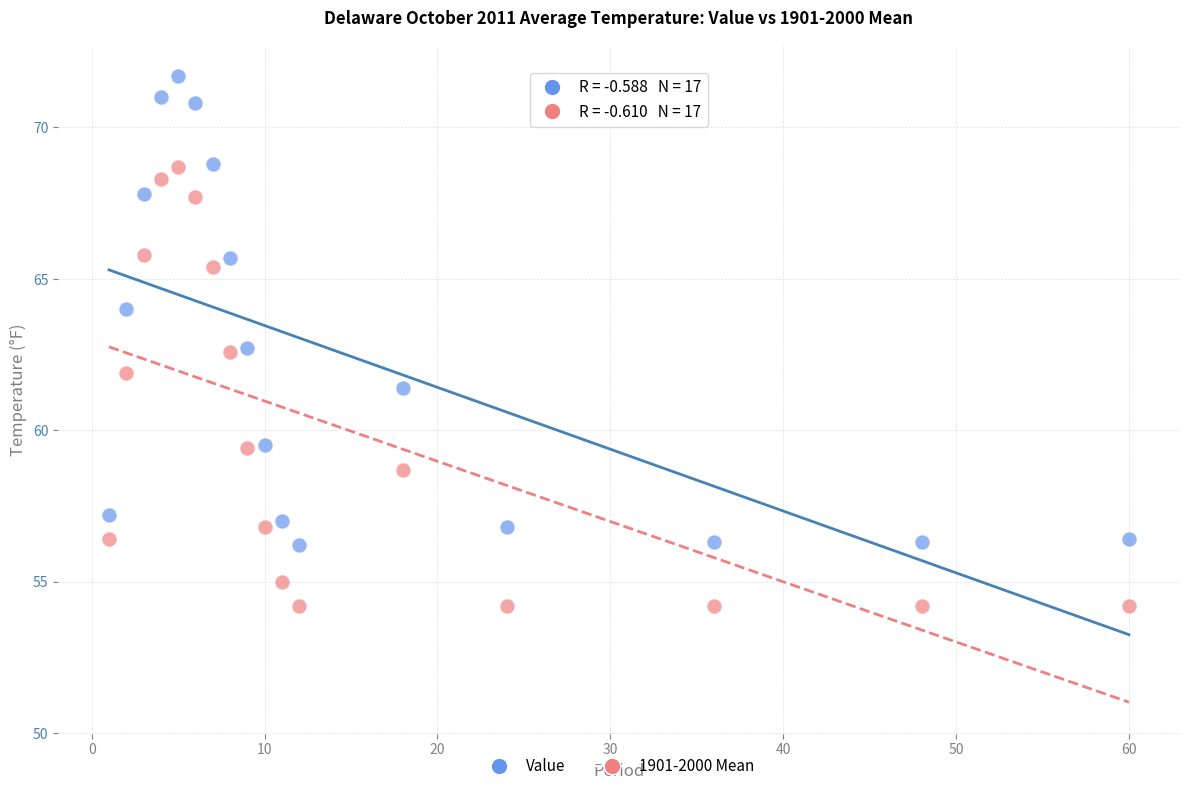

Across all data points, what is the range of Y values (max minus min)?

17.5